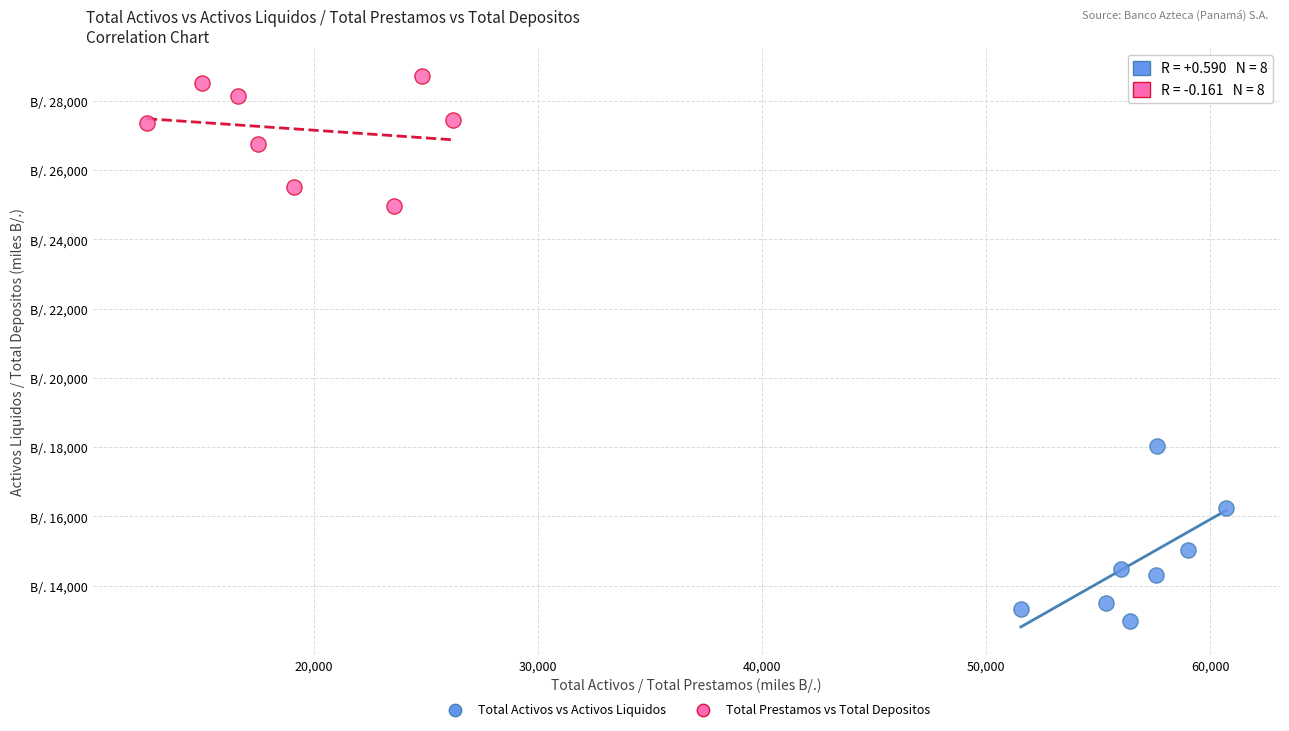

Which series reaches the maximum Y coordinate?

Total Prestamos vs Total Depositos